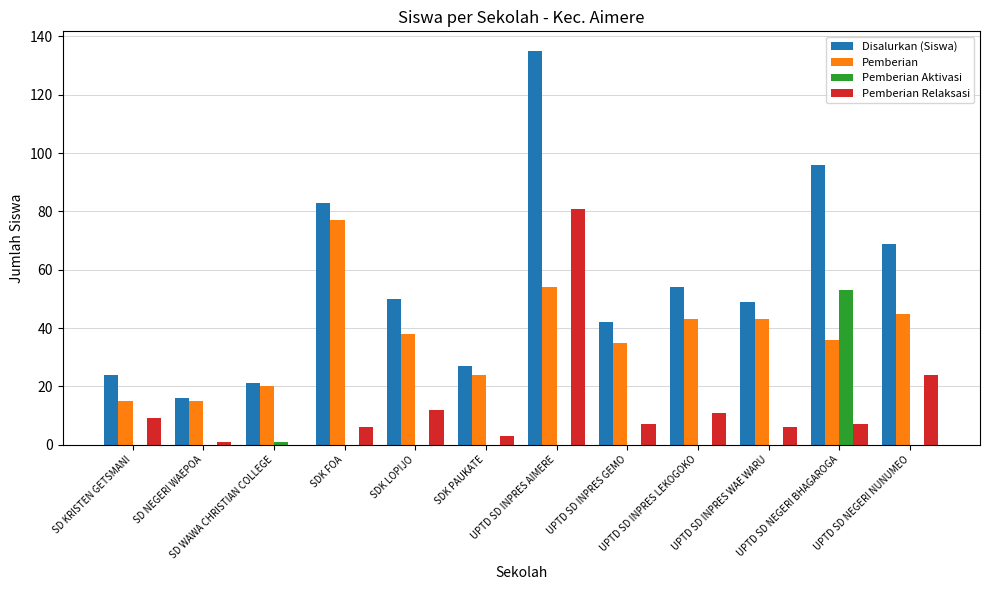

Are the bars grouped side by side (vs. stacked)?

Yes